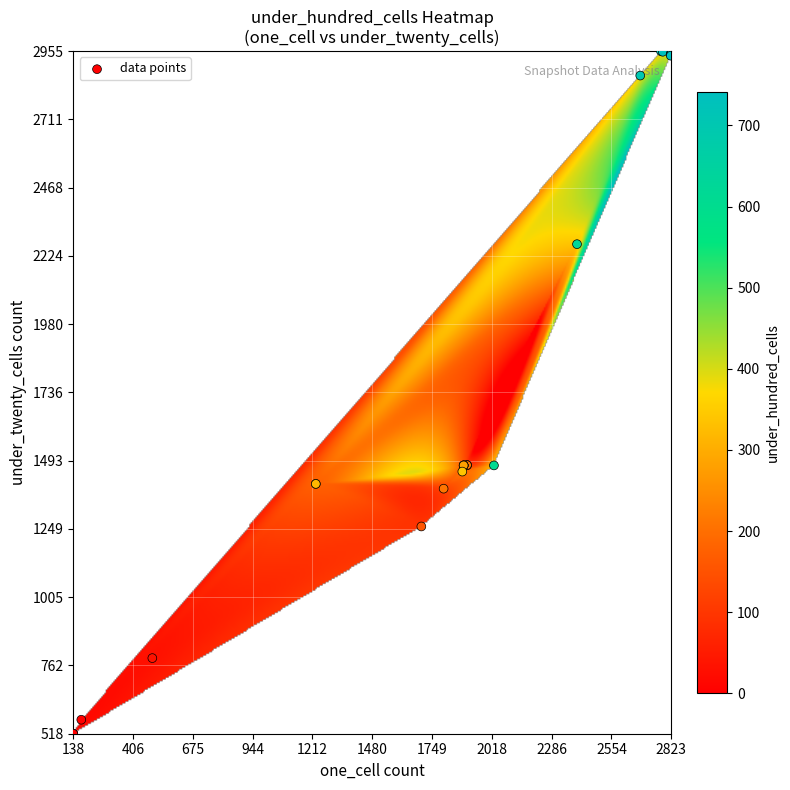

Which series has the largest range (max minus min)?

one_cell